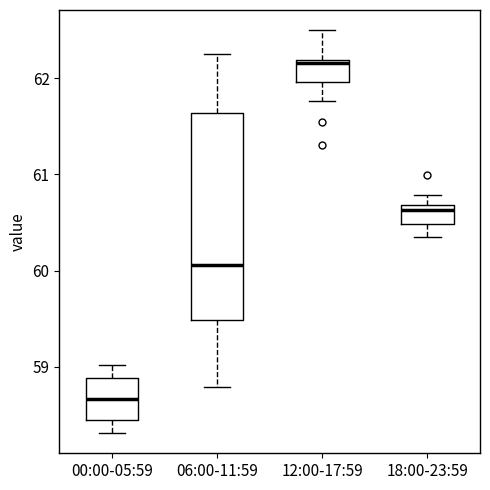

Where is the lower edge of the box for 18:00-23:59 on the y-axis? The values are not printed on the chart, so give them approximately, as read against the axis.

60.5